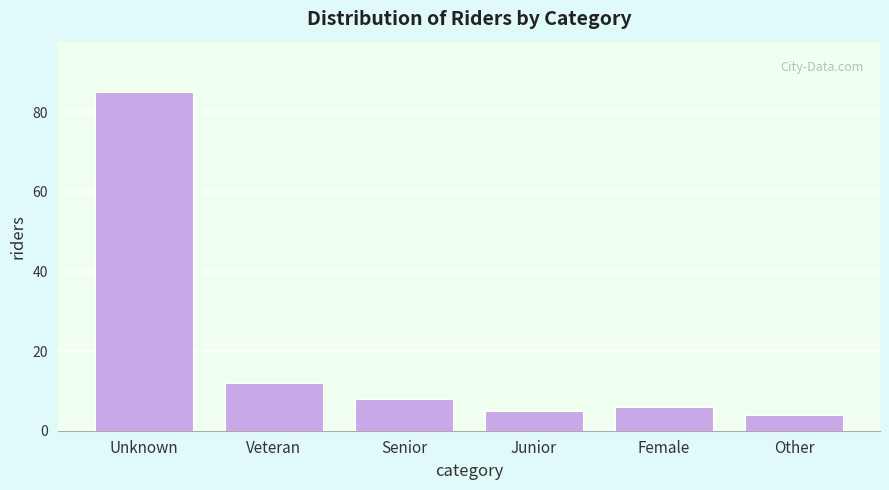

Reading left to right, what are all the values shown in this chart?

85	12	8	5	6	4